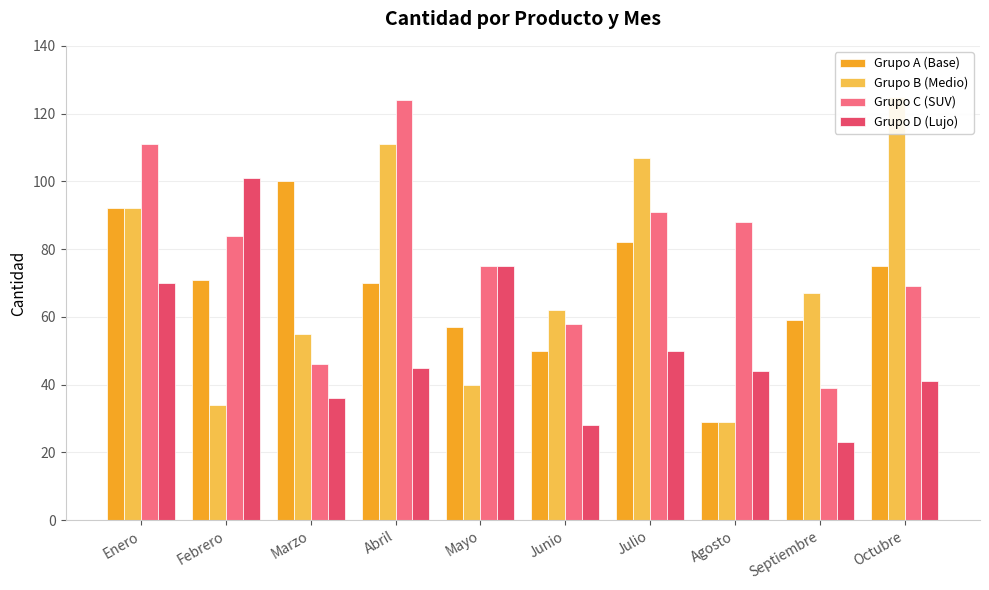

What is the value of the Grupo A (Base) bar at the 6th from the left?

50